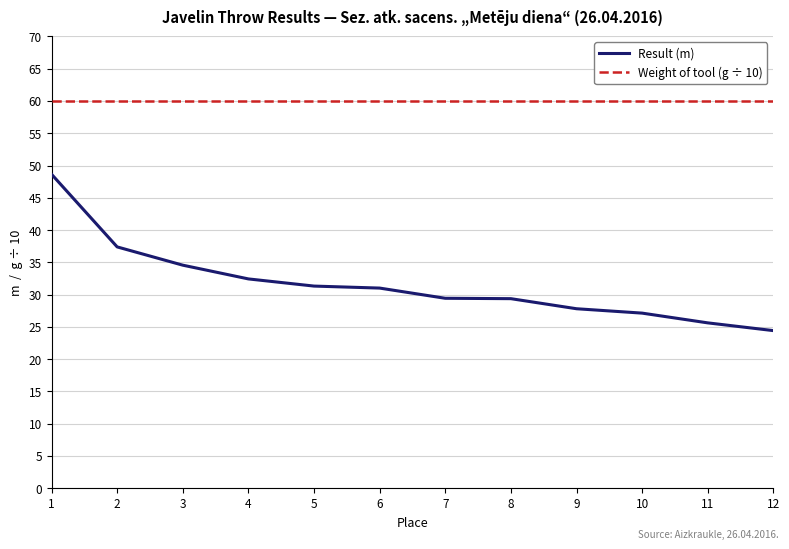

Is the value of Weight of tool (g ÷ 10) at 11 greater than the value of Result (m) at 6?

Yes